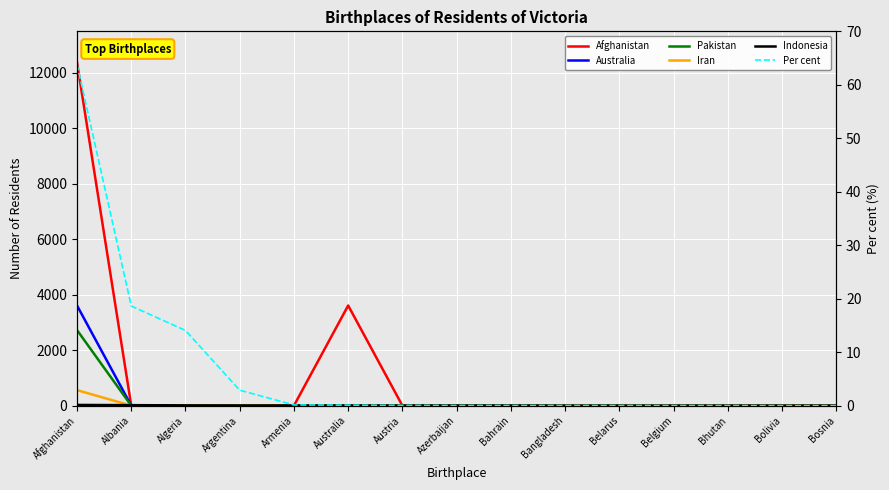

How many data points does each series have?

15